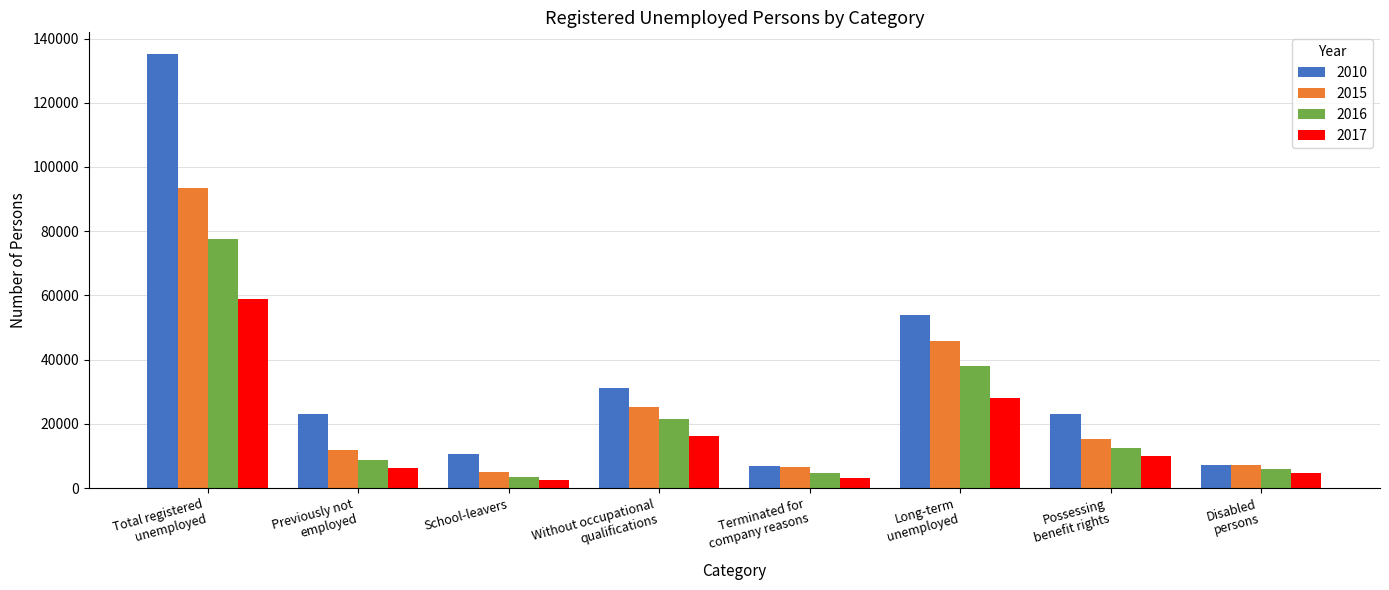

Which series has the largest range (max minus min)?

2010